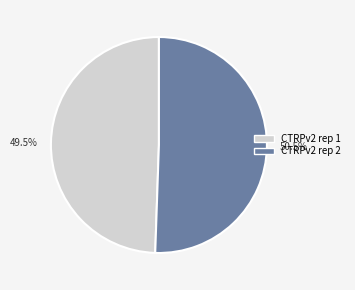

To the nearest percent, what is the average slice percentage?

50%